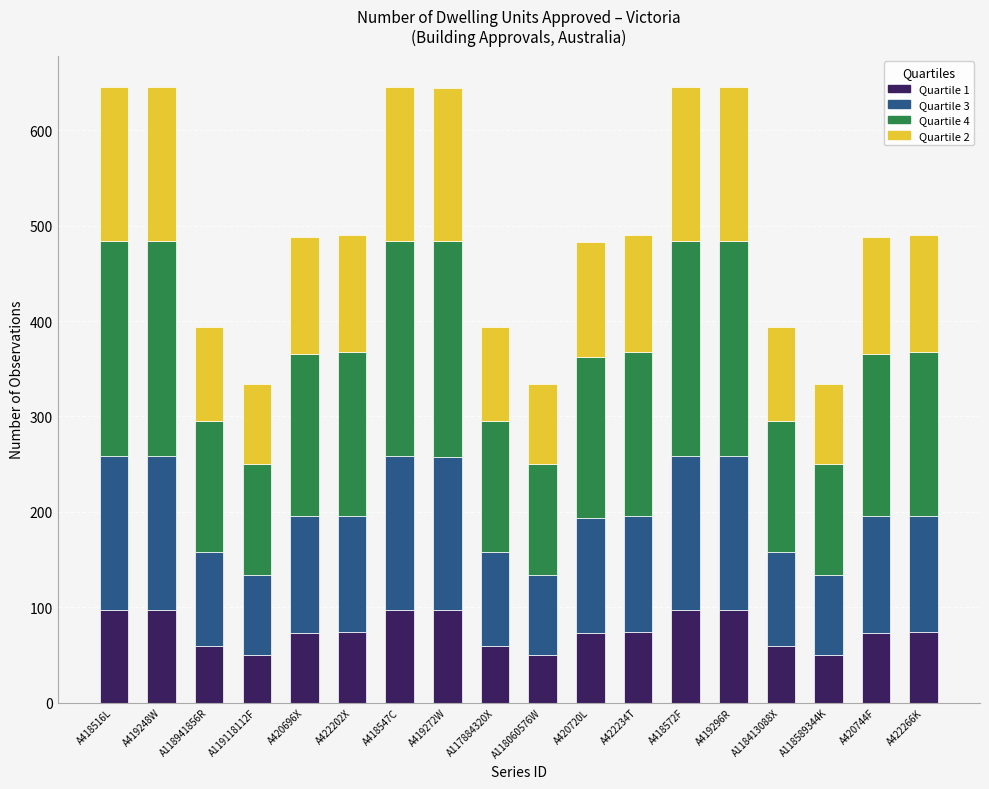

What is the total value across all series at A422234T?

490.0